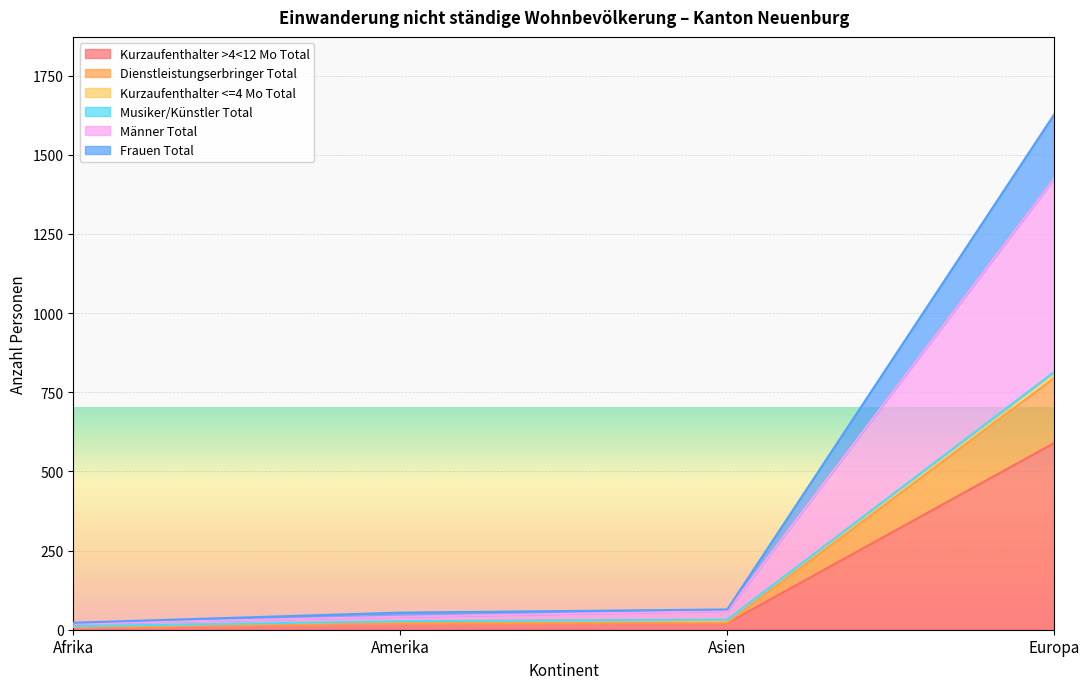

Is it true that Männer Total equals 41 at Amerika?

True